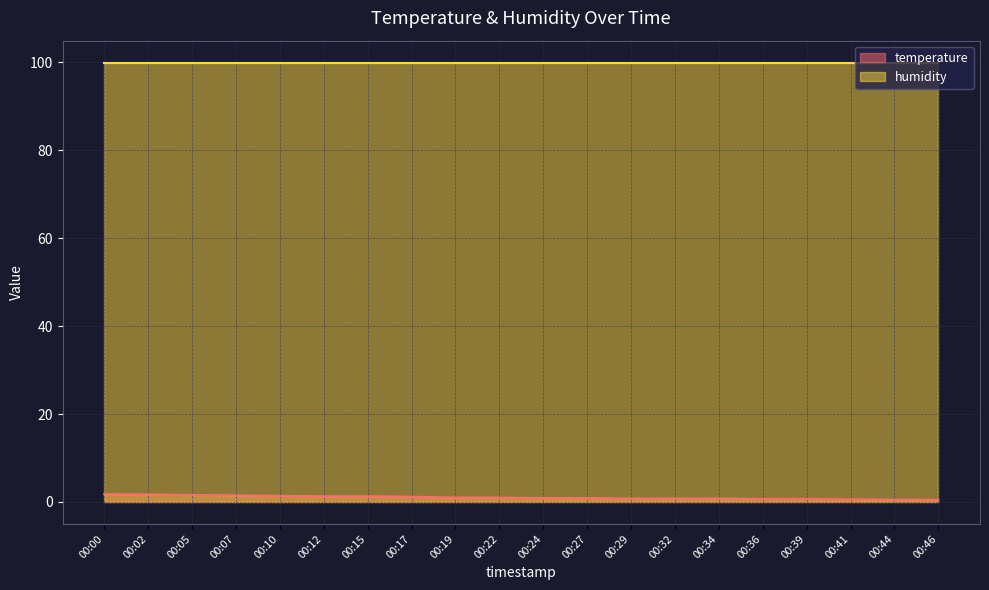

What value does the data have at 00:36?

0.7